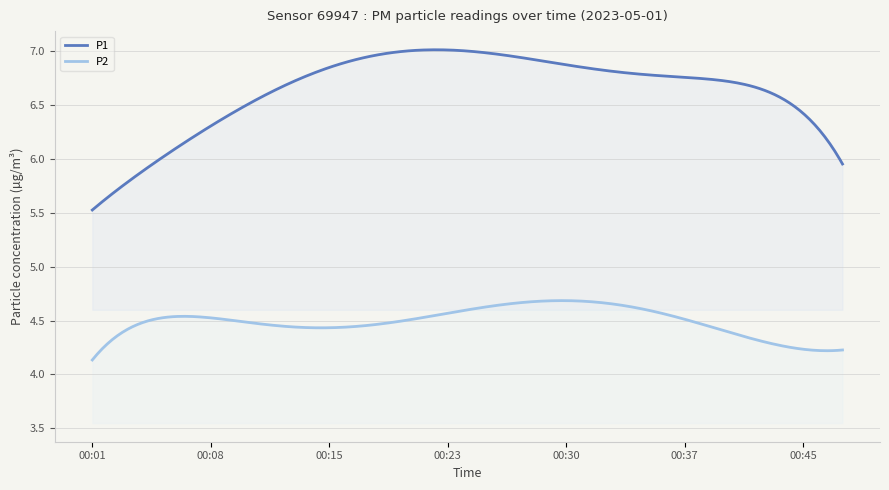

Which series has the widest spread of values?

P1